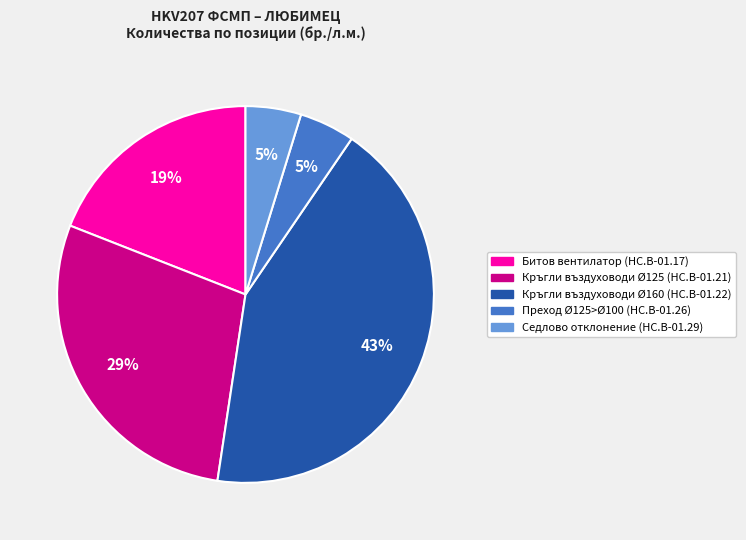

The Кръгли въздуховоди Ø160 (HC.B-01.22) slice represents 43% of the pie. True or false?

True